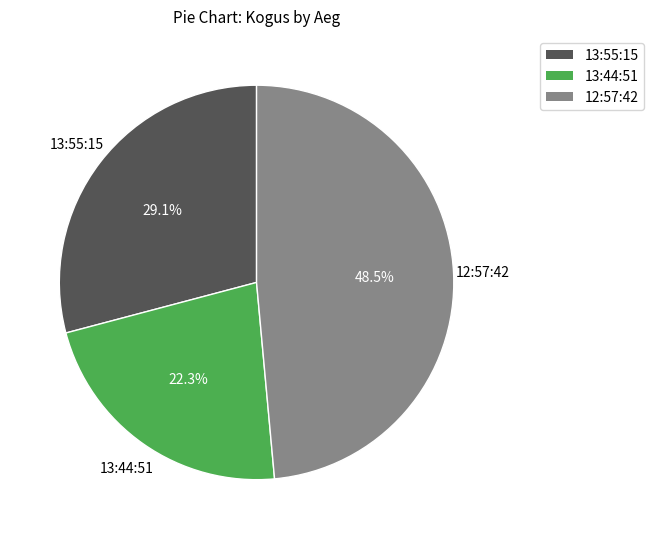

Count the number of slices in the pie.

3